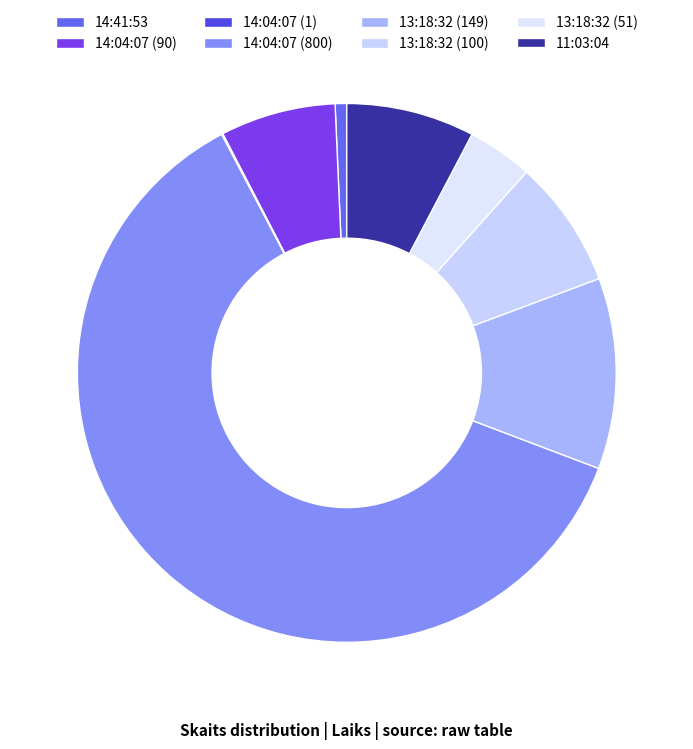

What is the ratio of the value at 13:18:32 (51) to the value at 13:18:32 (149)?

0.3